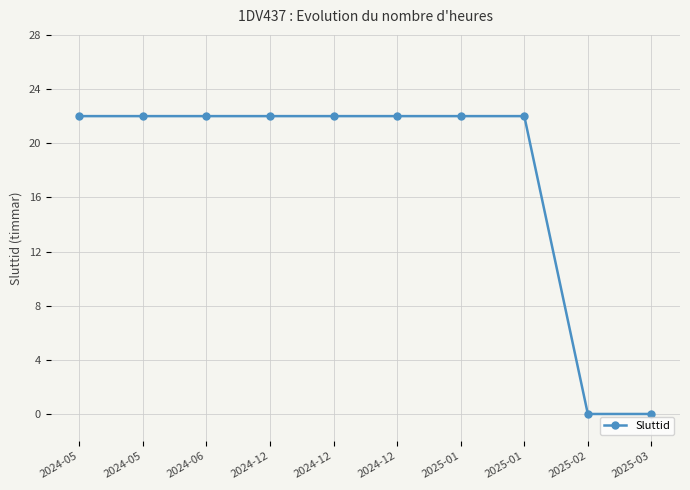

What is the label of the 6th point from the right?

2024-12